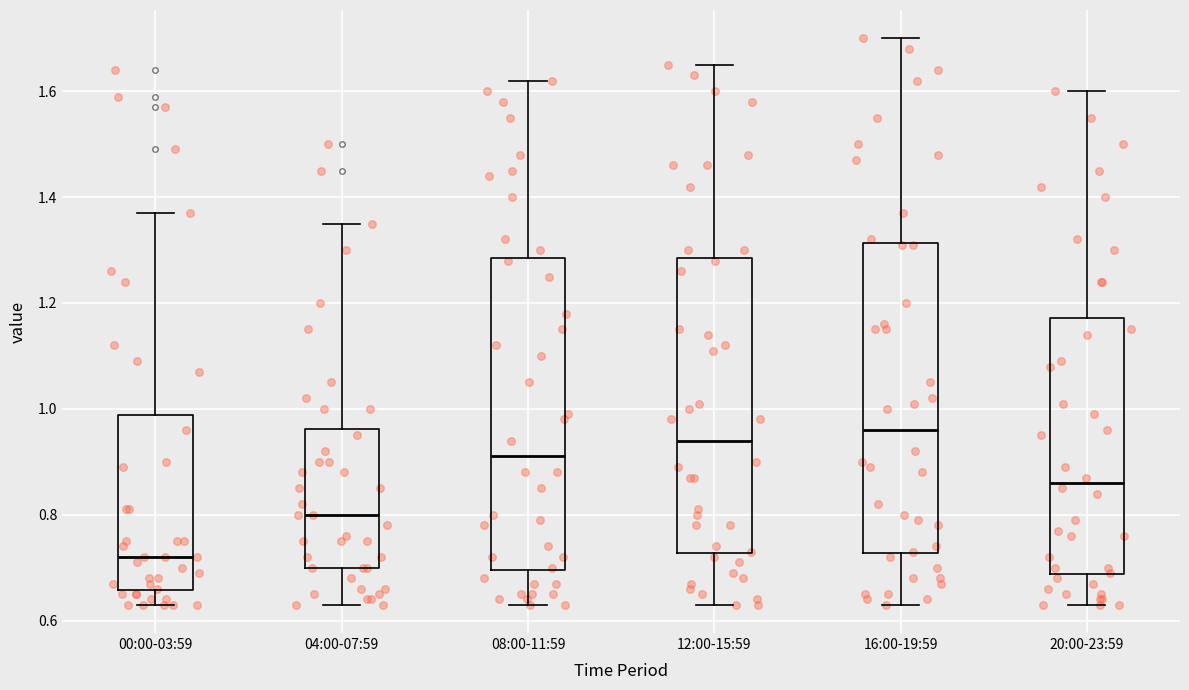

Reading left to right, transcribe this box plot: for each box, give where its median line is, the range the box spans, and where its two whiskers end, as read against the y-axis. The values are not printed on the chart, so give them approximately, as read against the axis.

00:00-03:59: median 0.72, box 0.66 to 0.98, whiskers 0.64 to 1.38
04:00-07:59: median 0.80, box 0.70 to 0.96, whiskers 0.64 to 1.36
08:00-11:59: median 0.92, box 0.70 to 1.28, whiskers 0.64 to 1.62
12:00-15:59: median 0.94, box 0.72 to 1.28, whiskers 0.64 to 1.66
16:00-19:59: median 0.96, box 0.72 to 1.32, whiskers 0.64 to 1.70
20:00-23:59: median 0.86, box 0.68 to 1.18, whiskers 0.64 to 1.60